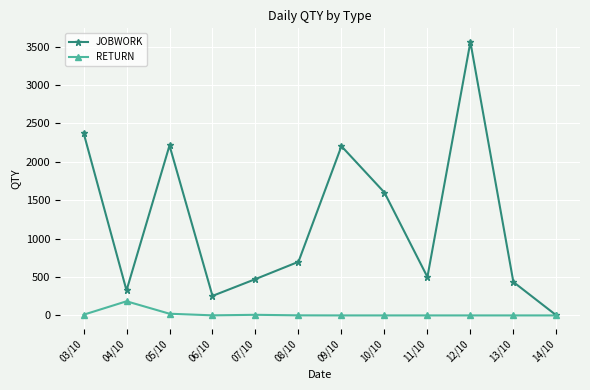

What is the difference between the second highest and minimum values in the JOBWORK series?

2377